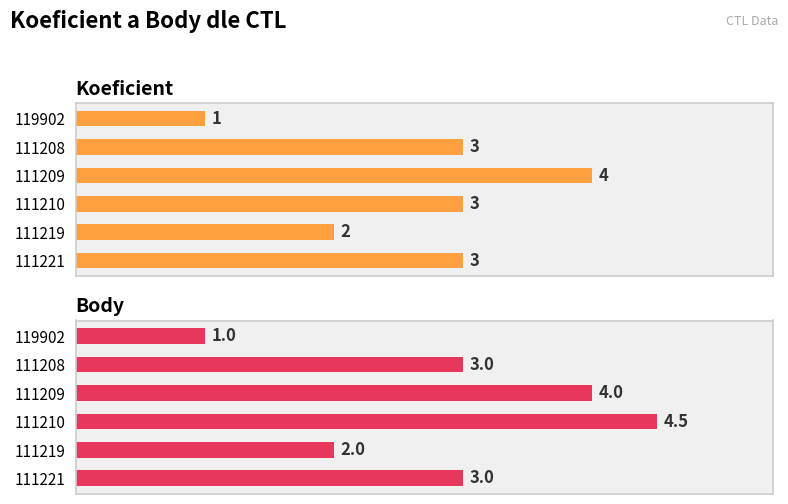

List the series in order of their overall mean, highest first.

Body, Koeficient